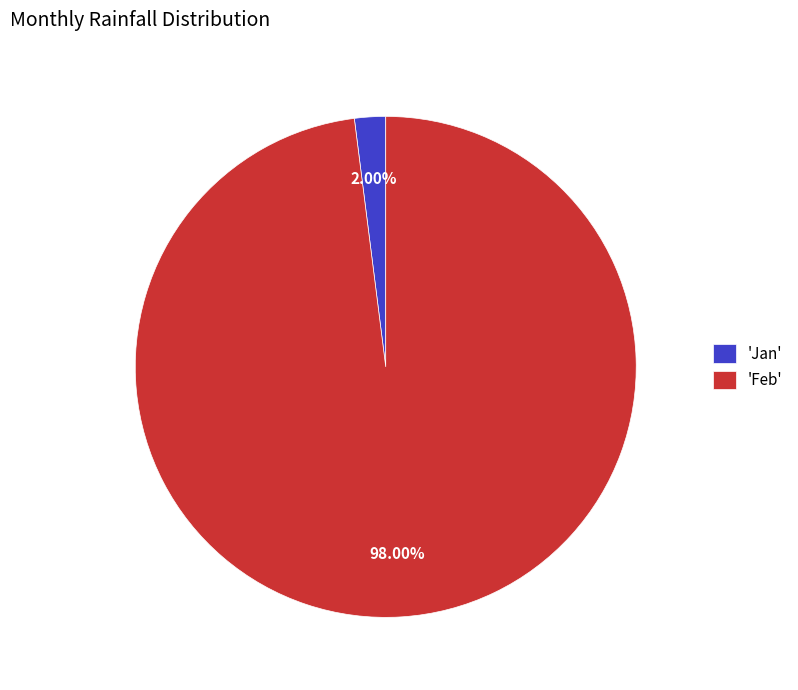

Which category has the smallest portion of the pie?

'Jan'